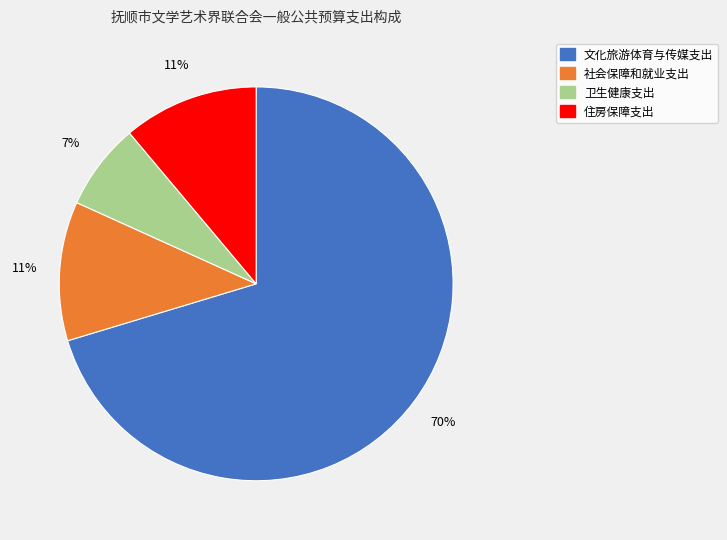

To the nearest percent, what is the difference between the 卫生健康支出 and 社会保障和就业支出 slice percentages?

4%